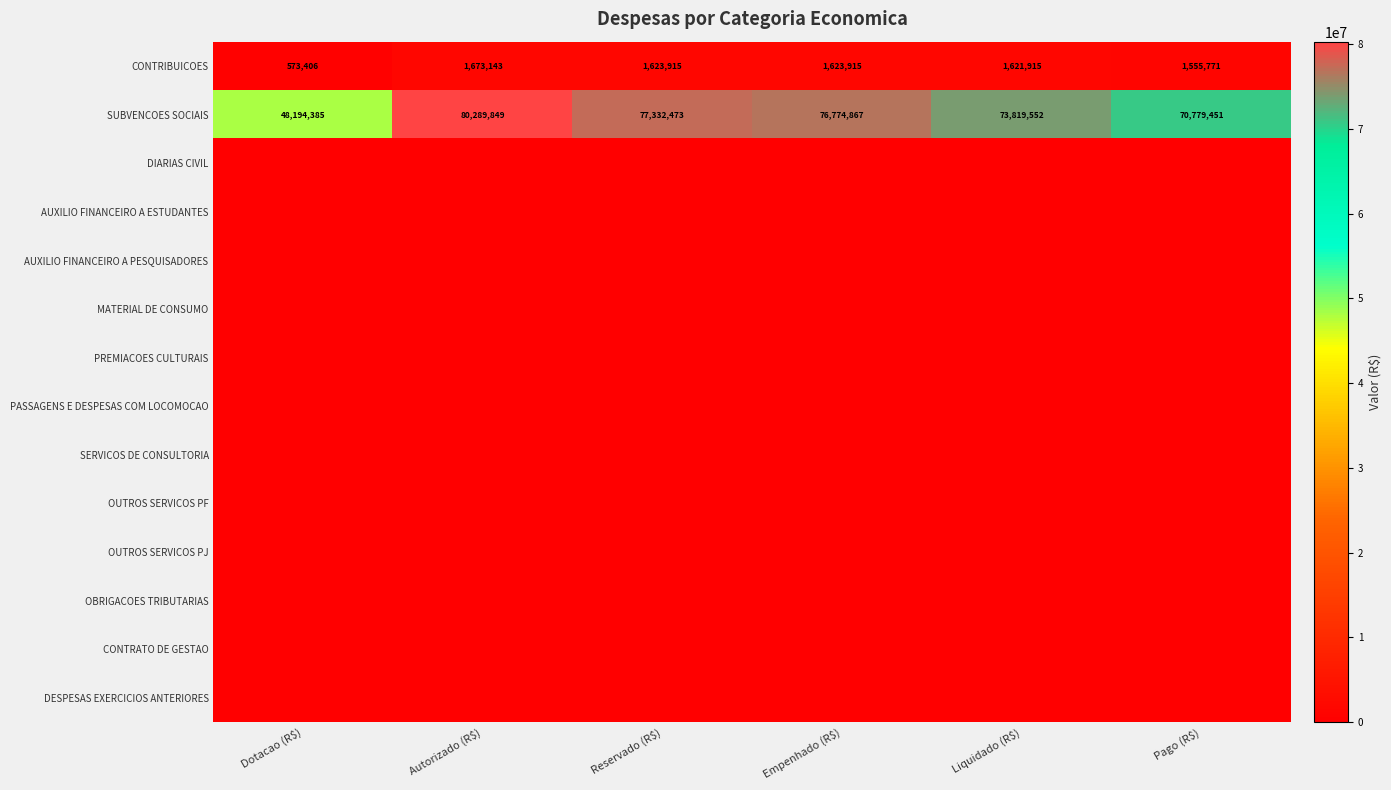

The value of SUBVENCOES SOCIAIS at Empenhado (R$) is 124221761. True or false?

False